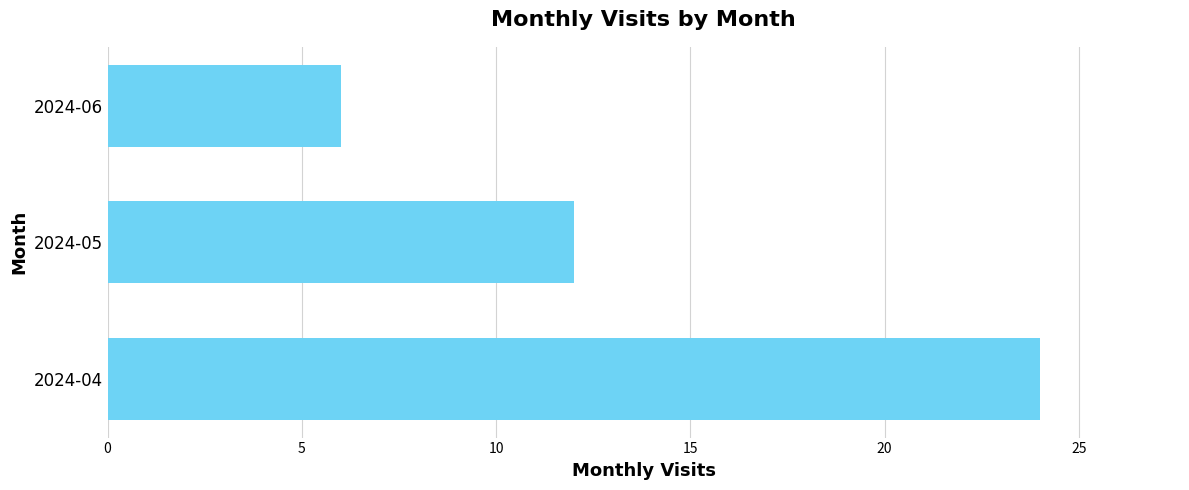

The value at 2024-04 is 24. True or false?

True